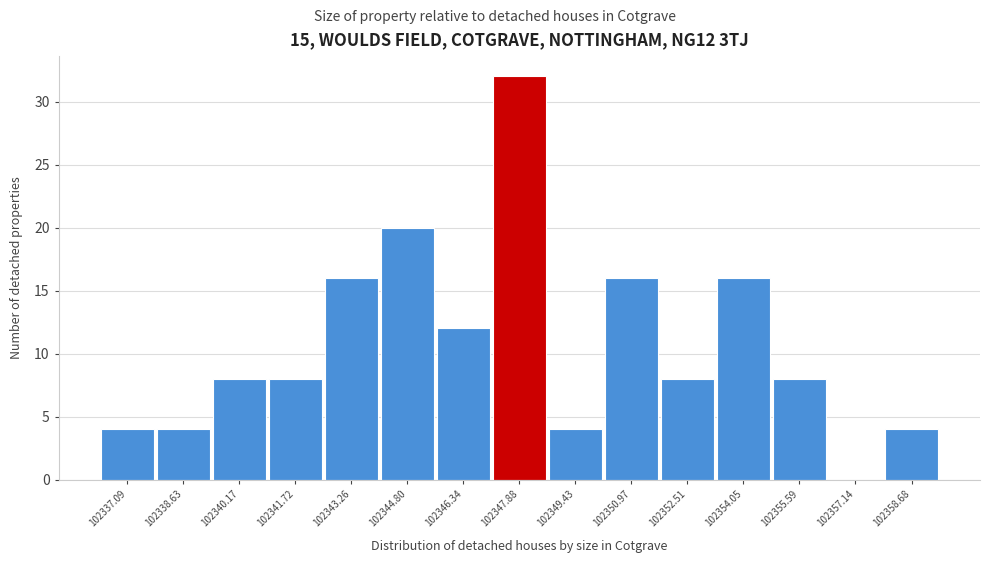

Reading left to right, list all the values displayed in this chart.

102337.09=4	102338.63=4	102340.17=8	102341.72=8	102343.26=16	102344.80=20	102346.34=12	102347.88=32	102349.43=4	102350.97=16	102352.51=8	102354.05=16	102355.59=8	102357.14=0	102358.68=4